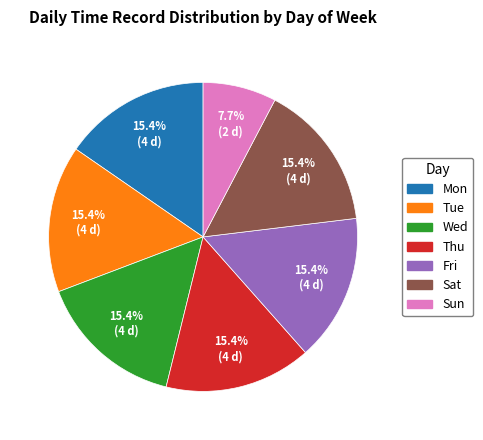

What portion of the pie excludes Fri?

84.6%